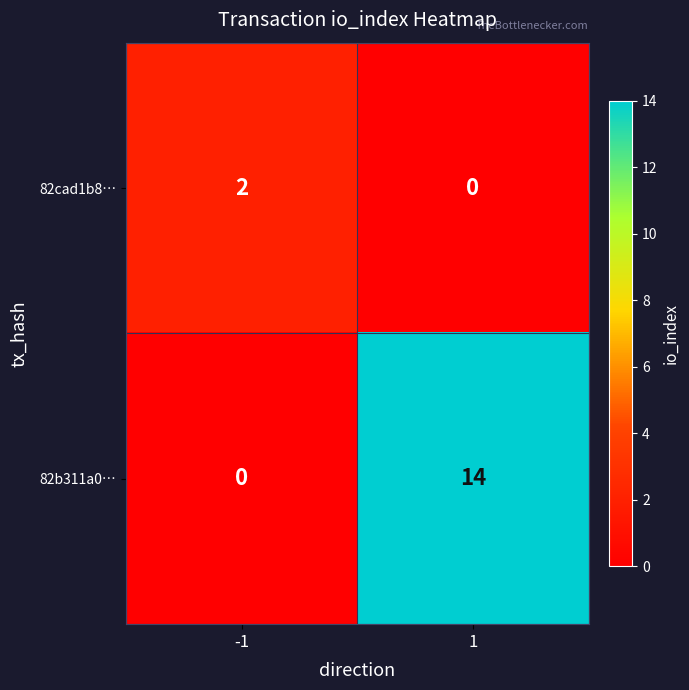

Between -1 and 1, which series saw the biggest shift?

82b311a0…